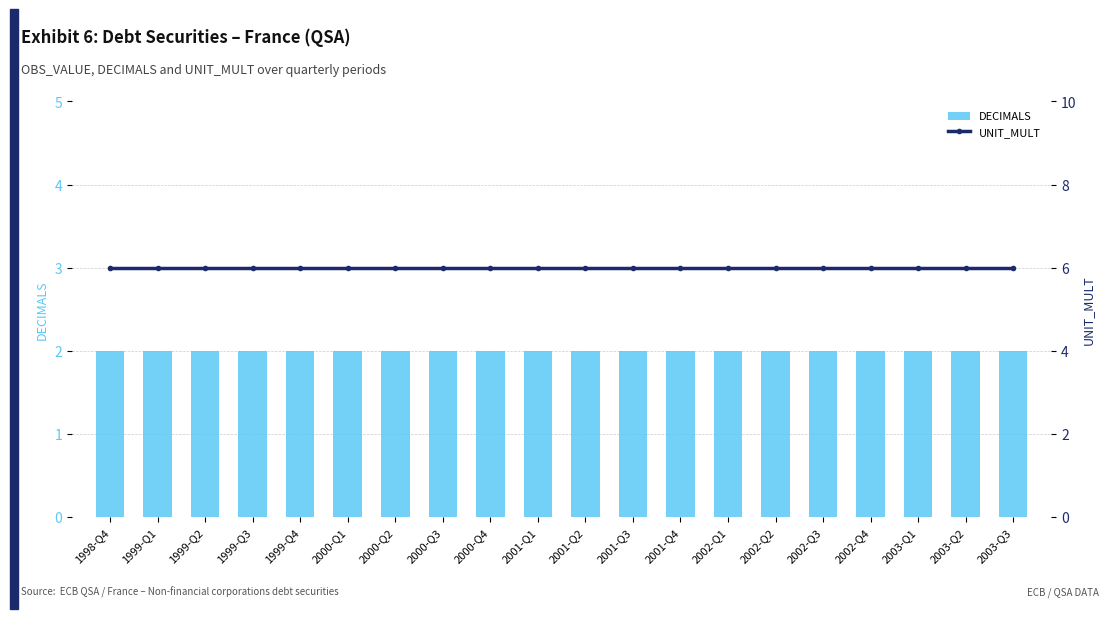

List the series in order of their peak value, lowest first.

DECIMALS, UNIT_MULT